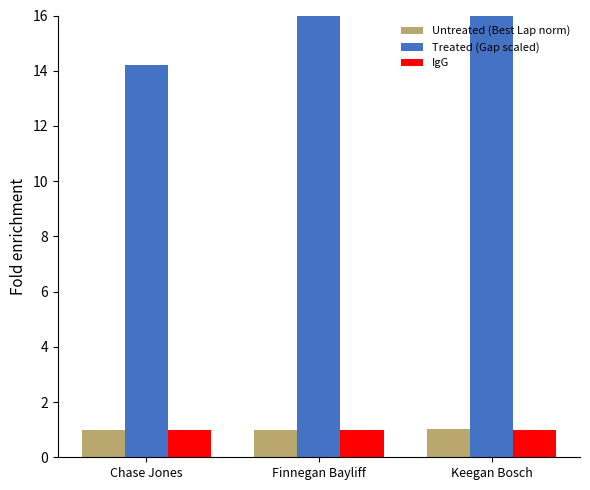

What value does the Treated (Gap scaled) series have at Keegan Bosch?

36.9